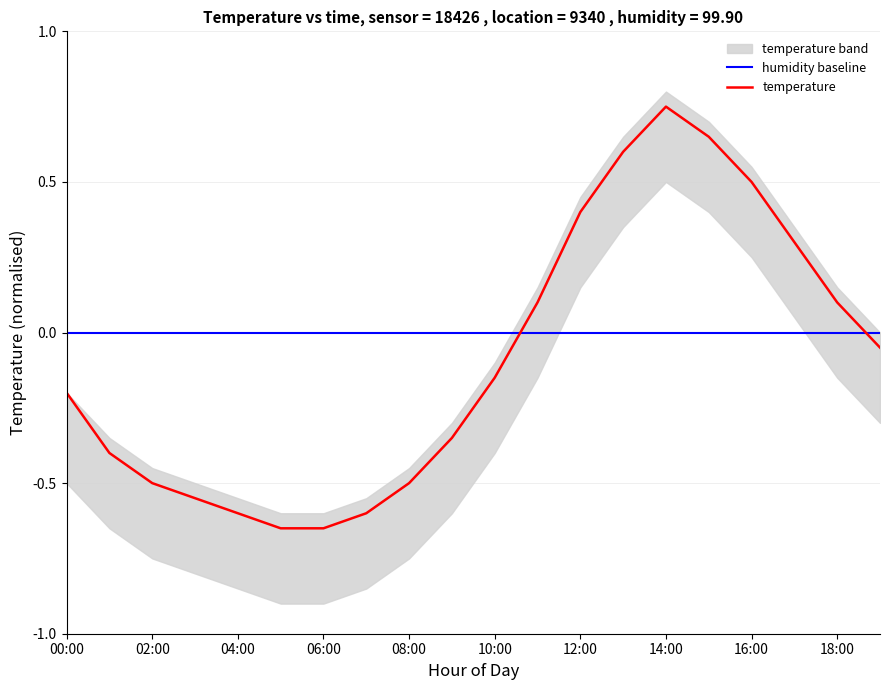

Is it true that the value at 00:00 is -0.3?

False